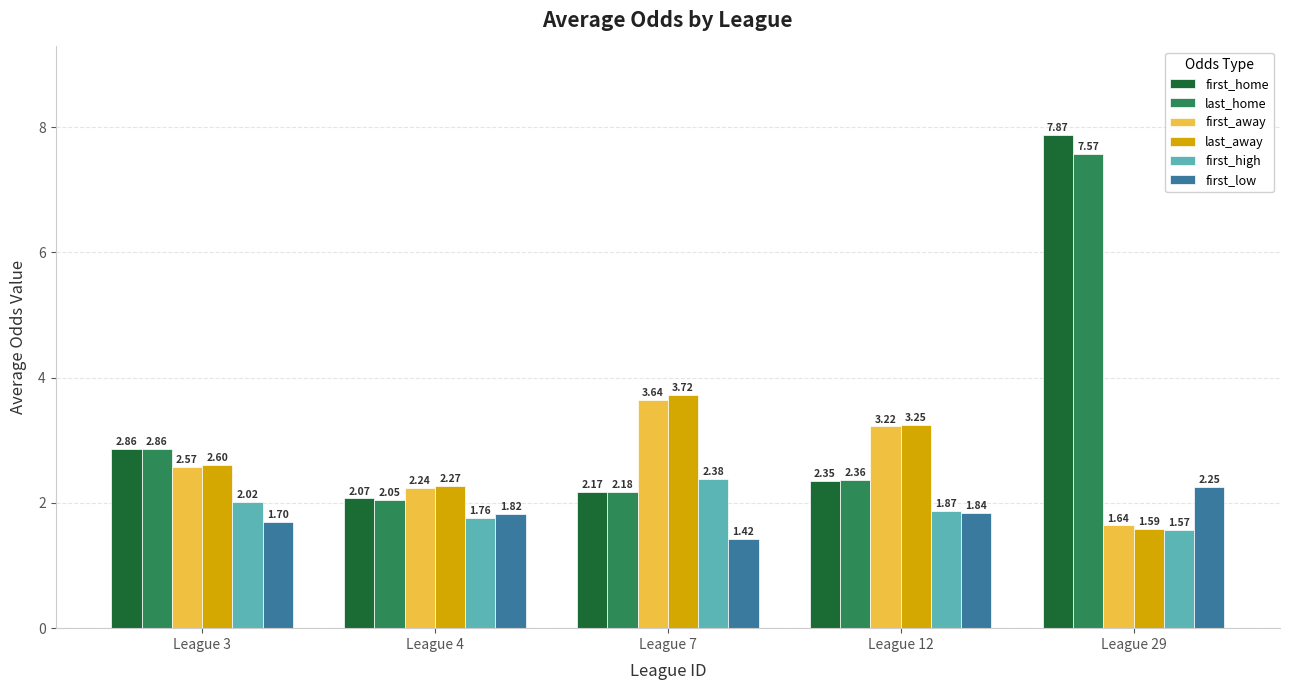

Which series changed the most between League 12 and League 29?

first_home